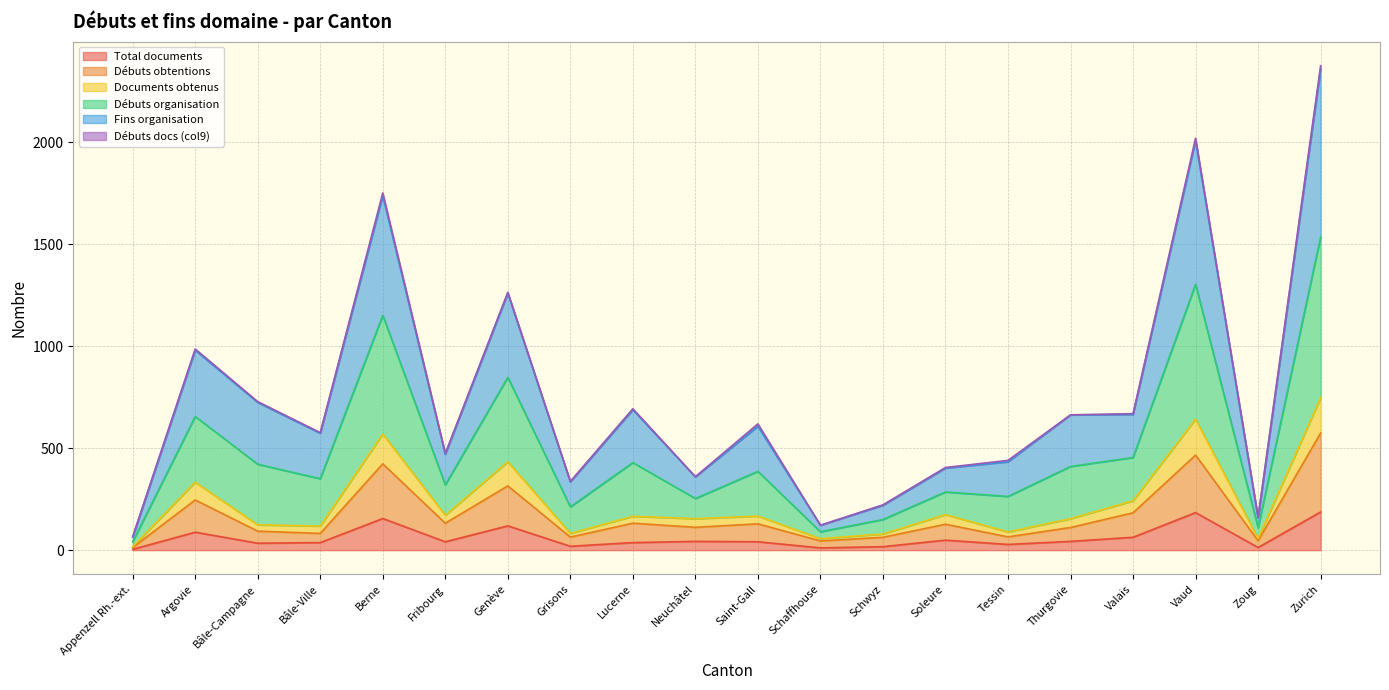

What is the spread (max minus min) of values at Bâle-Ville?

539